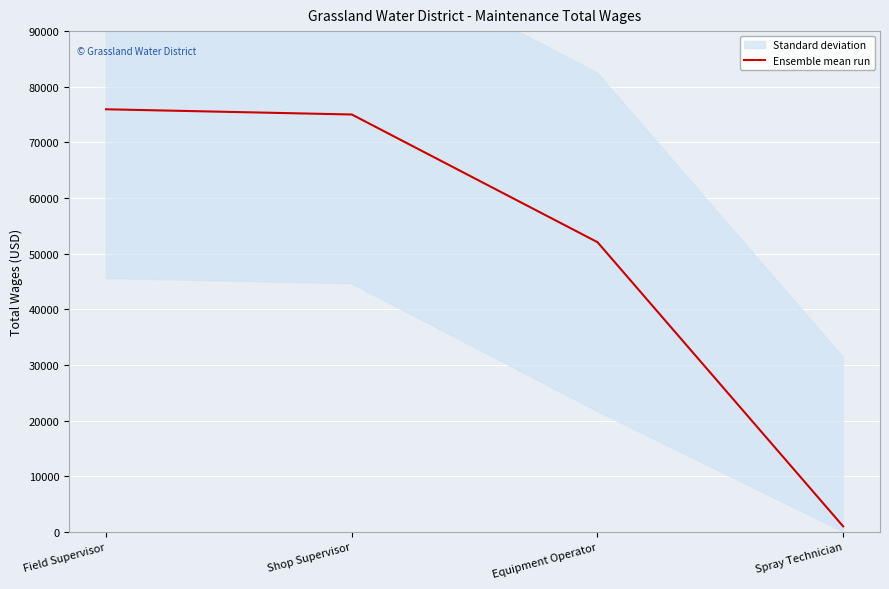

What is the greatest value displayed?

75953